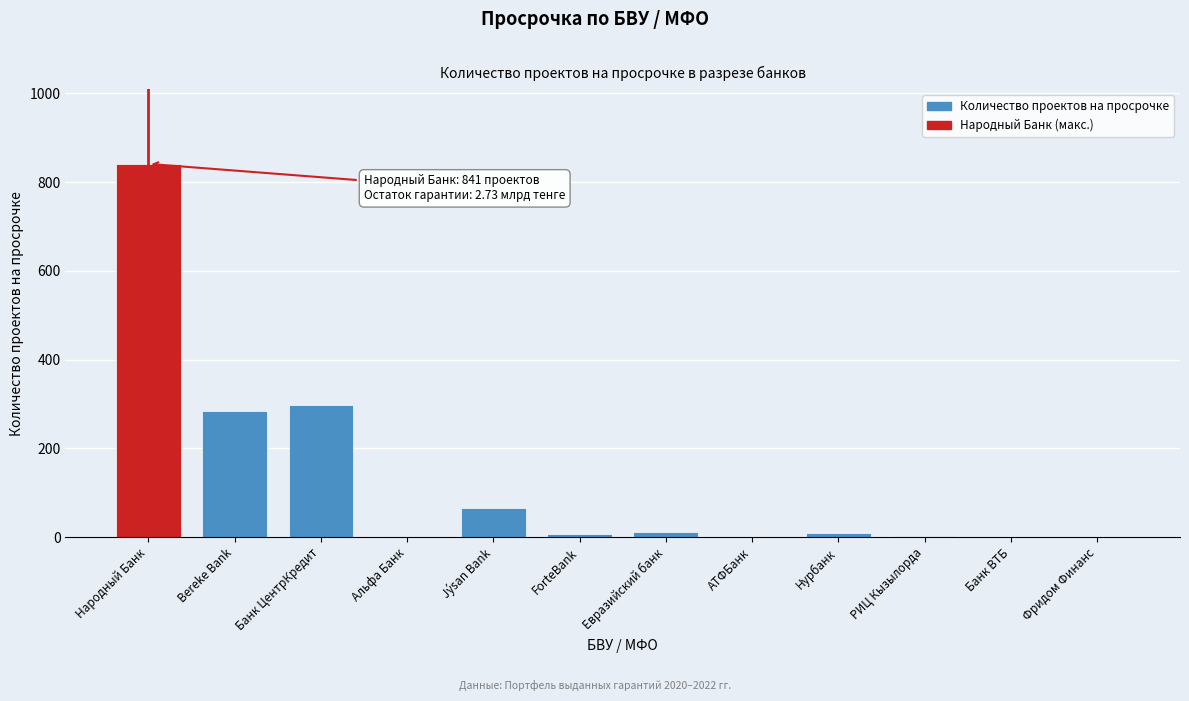

Between Фридом Финанс and Bereke Bank, which is larger?

Bereke Bank